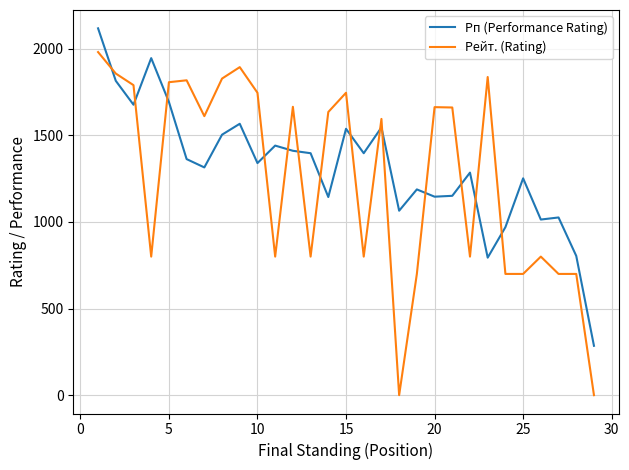

True or false: Рейт. (Rating) and Рп (Performance Rating) intersect in this chart.

True